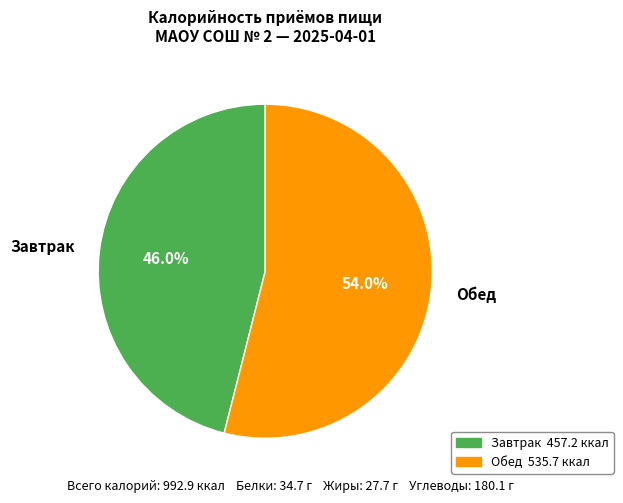

What is the ratio of the value at Обед to the value at Завтрак?

1.2